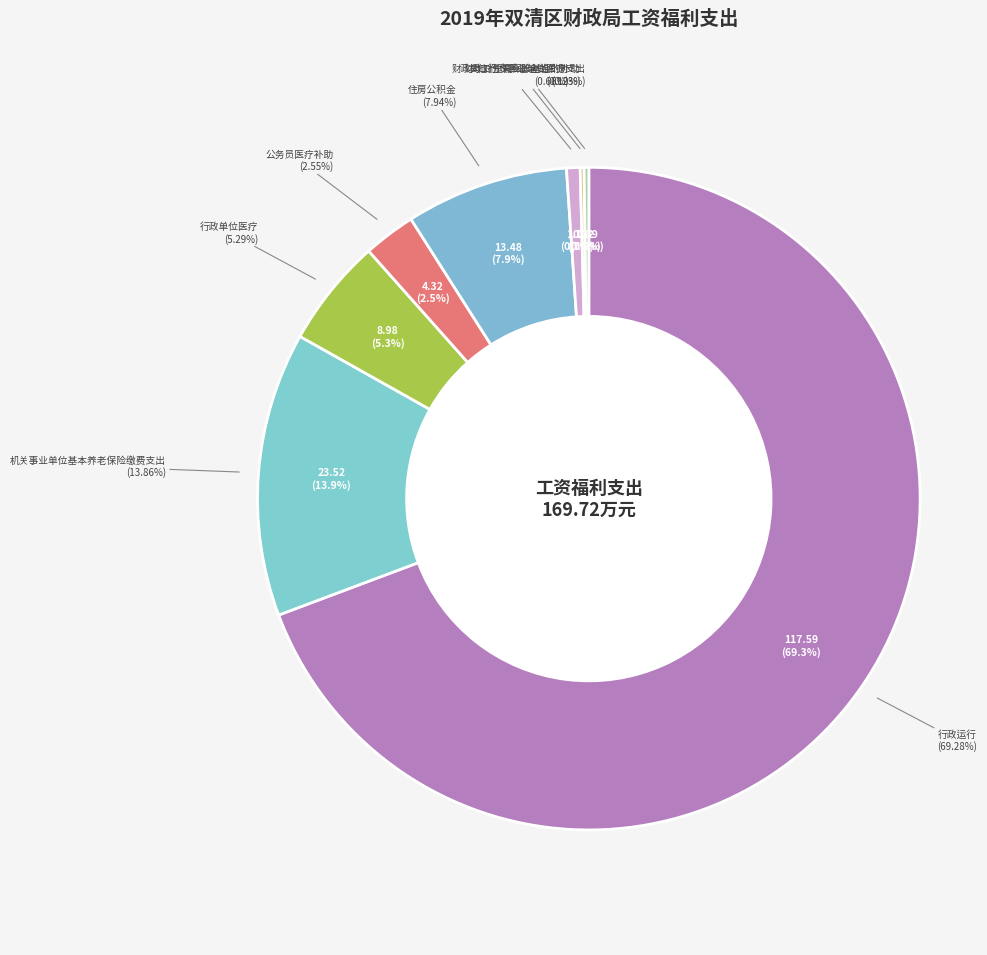

Does 行政运行 account for over 50% of the chart?

Yes